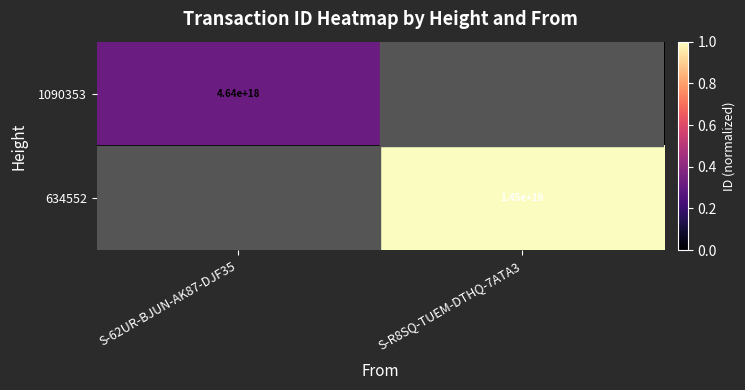

The value of 634552 at S-R8SQ-TUEM-DTHQ-7ATA3 is 14500000000000000000. True or false?

True